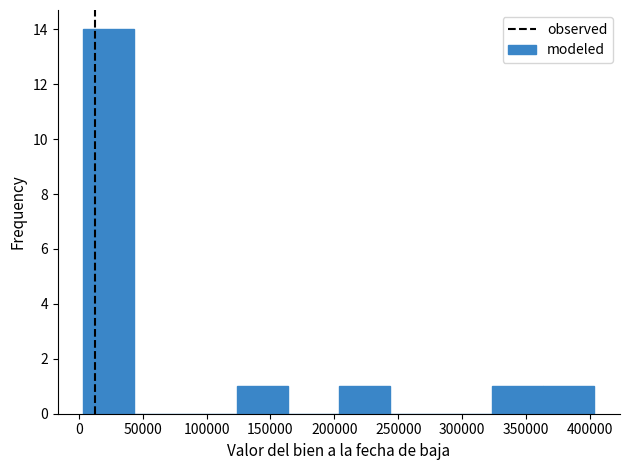

Which range on the x-axis has the tallest bar?

5000 to 45000